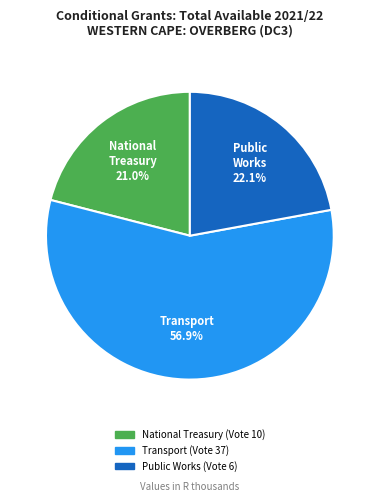

To the nearest percent, what is the difference between the Public Works (Vote 6) and Transport (Vote 37) slice percentages?

35%